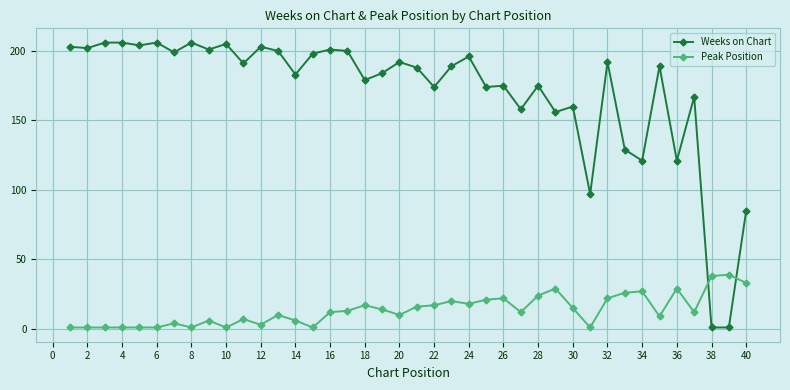

At how many categories does at least one series exceed 89?

37